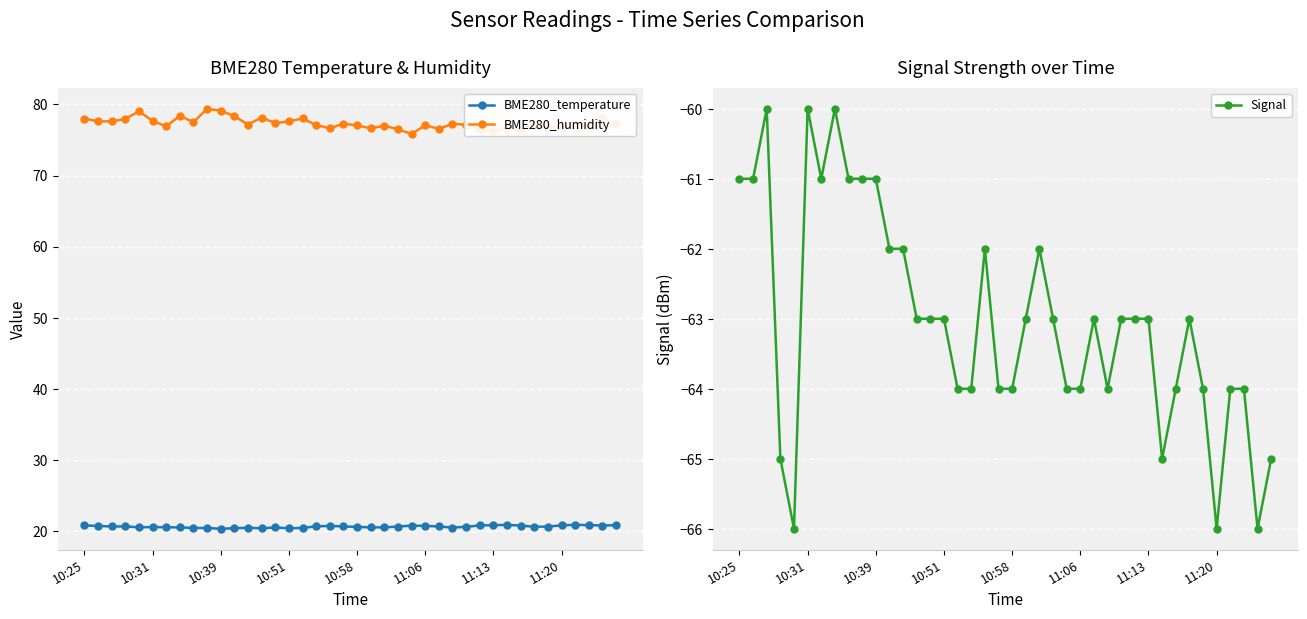

What is the label of the 13th point from the right?

27